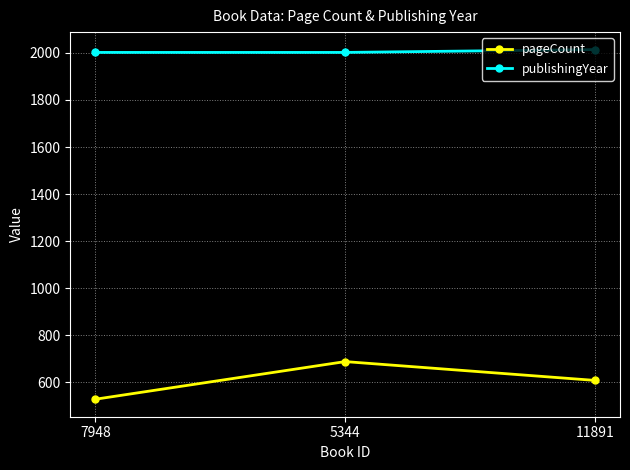

Reading right to left, extract all data points from this chart.

pageCount: 11891=608	5344=688	7948=528
publishingYear: 11891=2014	5344=2002	7948=2002